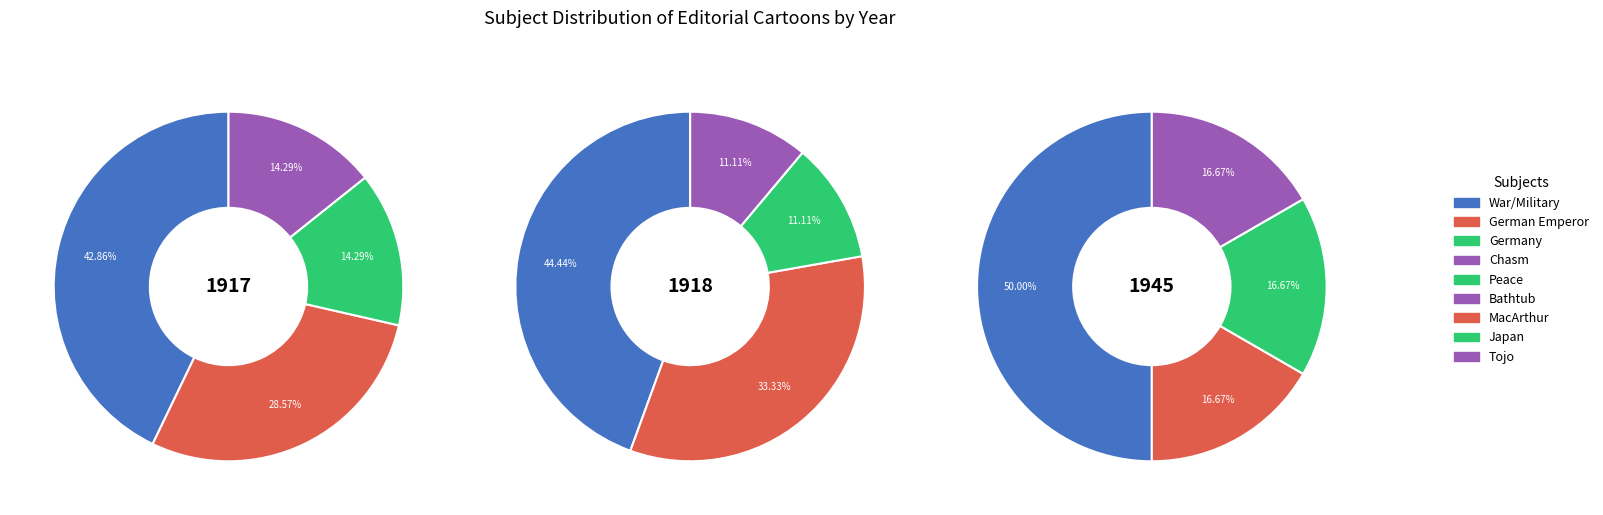

Which category has the smallest portion of the pie?

Japan